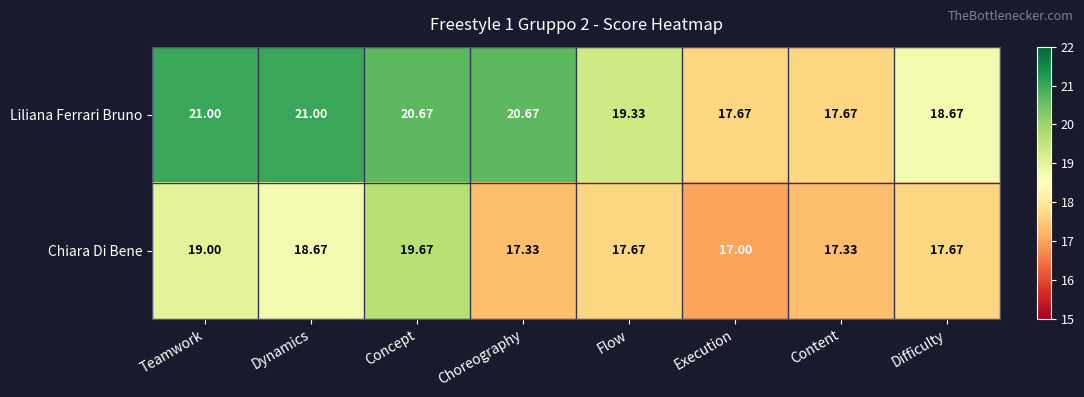

Where does the Liliana Ferrari Bruno series first go above 20?

Teamwork